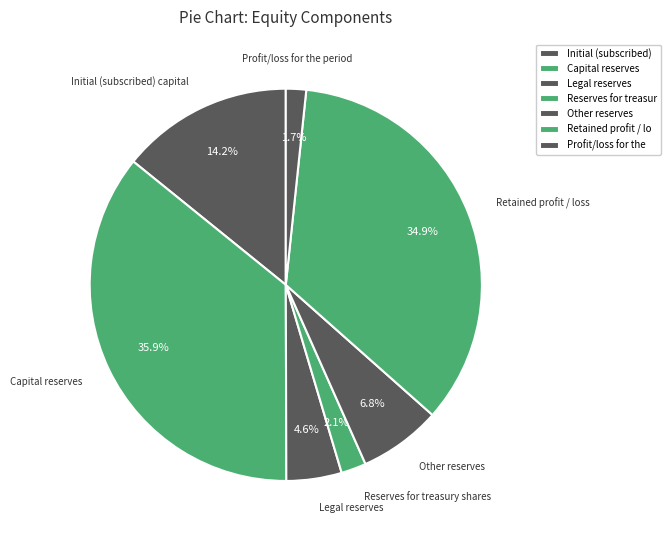

To the nearest percent, what portion does Capital reserves represent?

36%